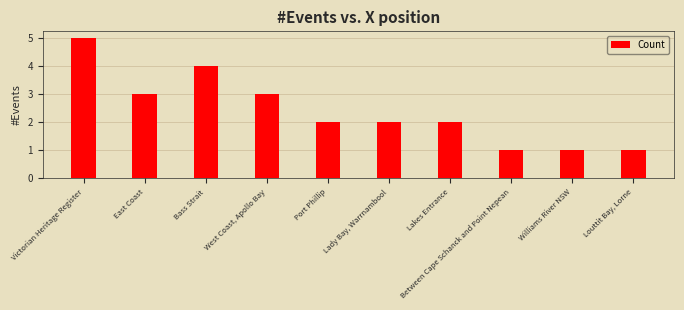

Count the values in the range 1 to 3.

8